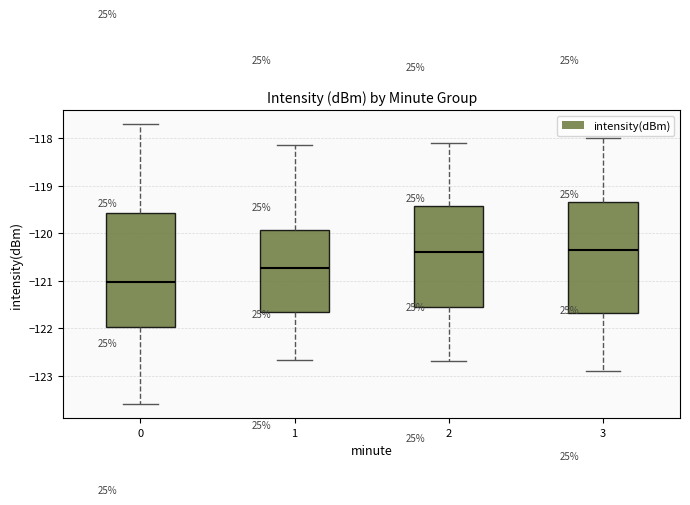

Which box has the lowest median line?

0